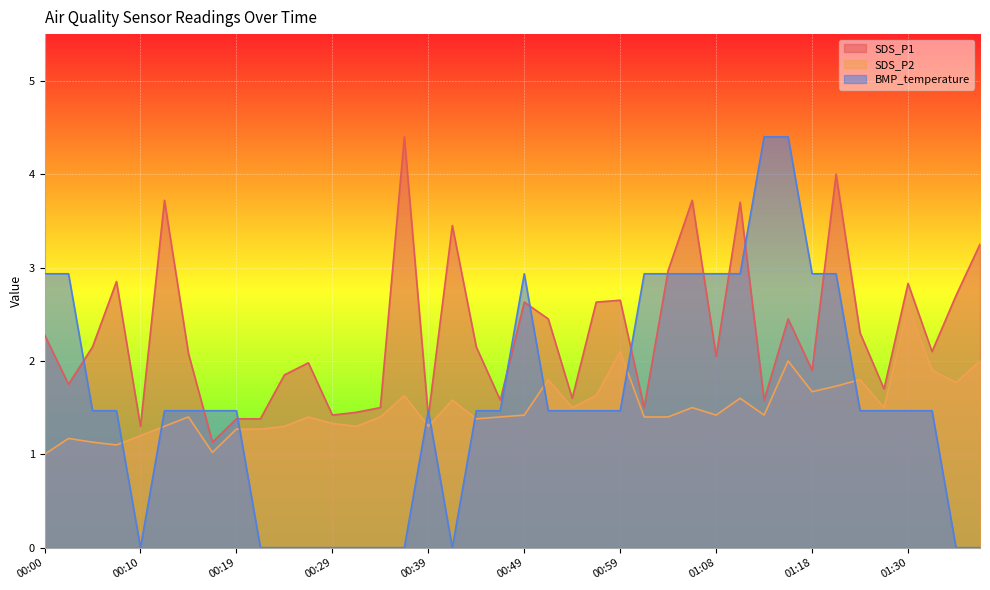

True or false: SDS_P1 and SDS_P2 cross at least once.

False